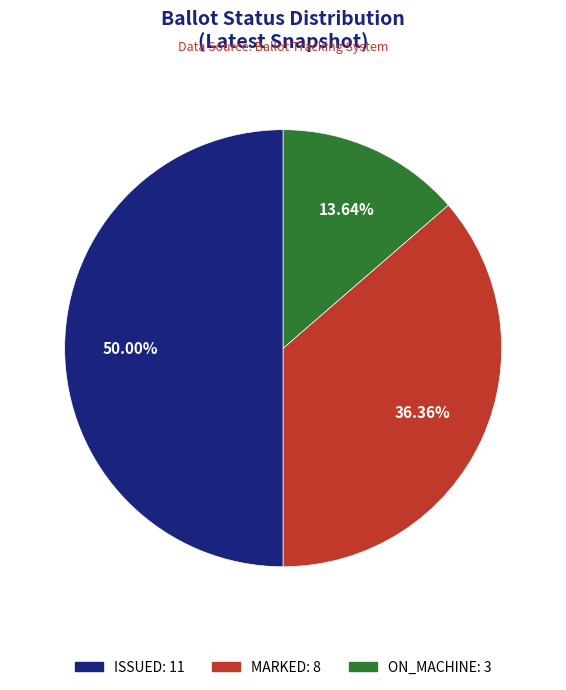

How many slices are in this pie chart?

3